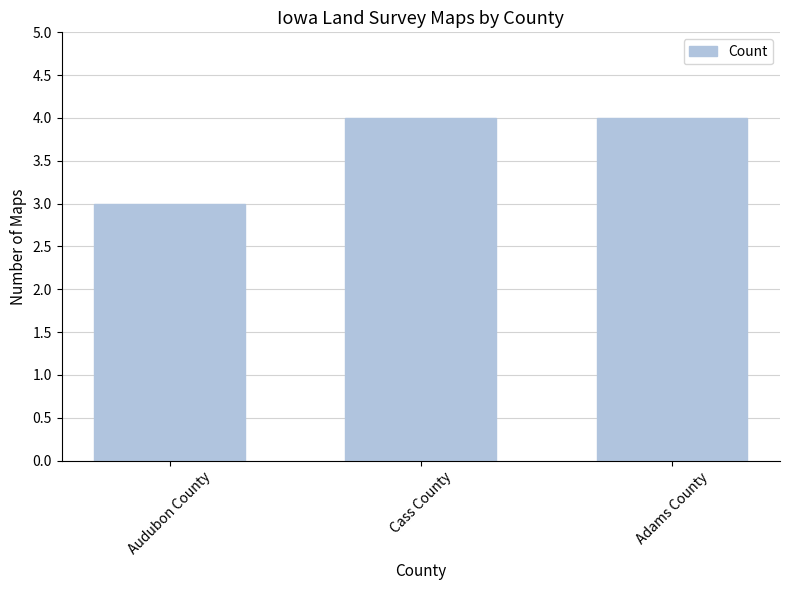

Which has a higher value, Audubon County or Cass County?

Cass County